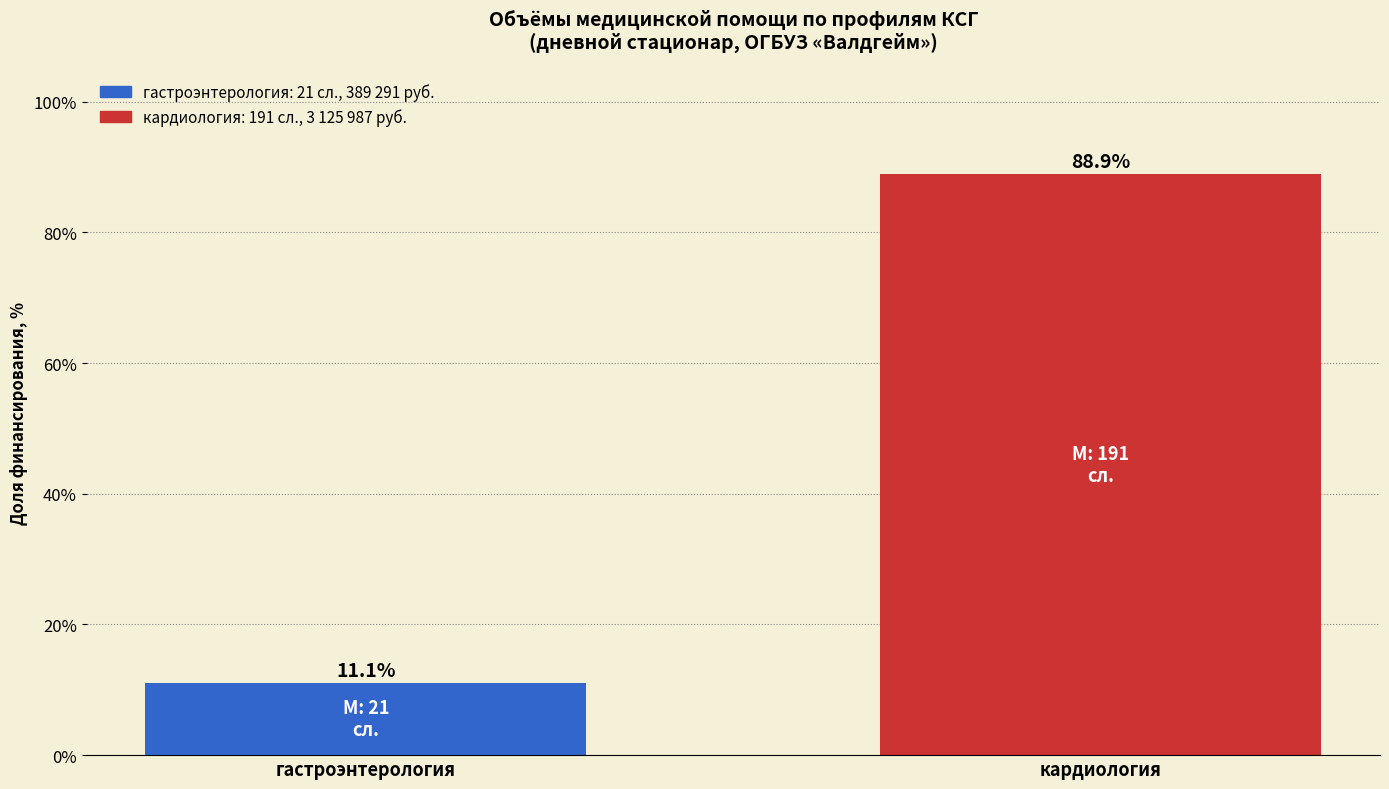

Reading left to right, what are all the values shown in this chart?

11.1	88.9